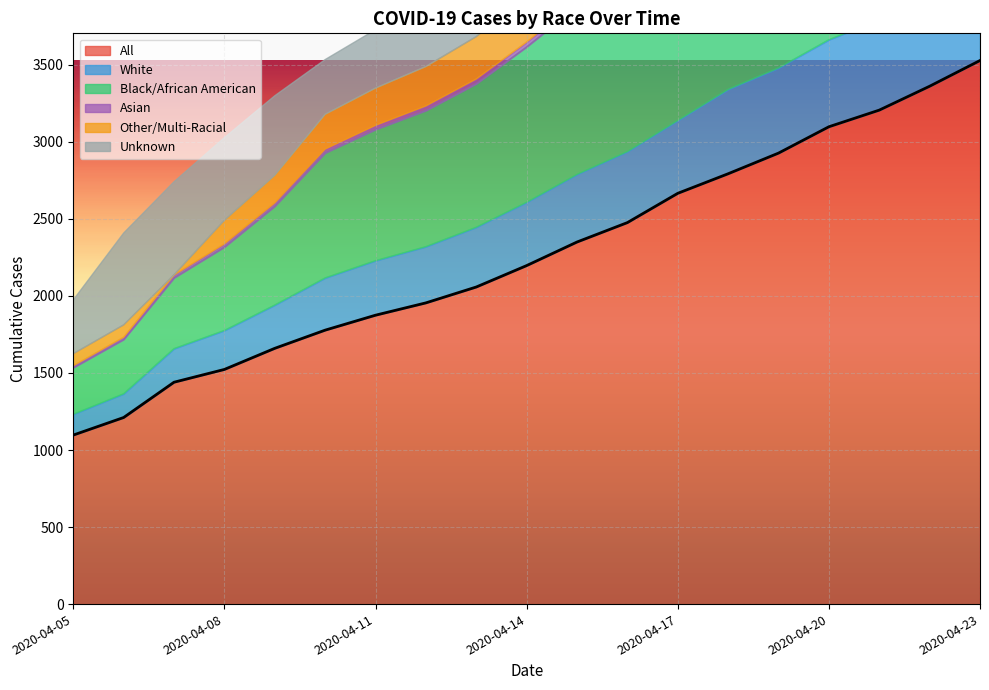

Which series has the largest range (max minus min)?

All